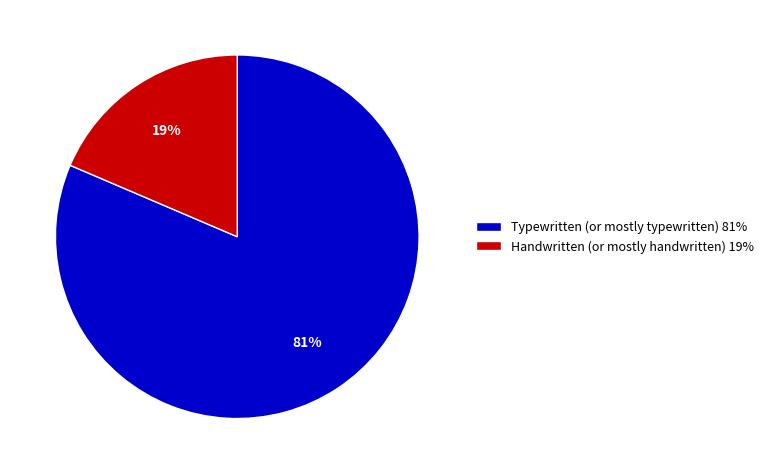

Which has a higher value, Typewritten (or mostly typewritten) or Handwritten (or mostly handwritten)?

Typewritten (or mostly typewritten)